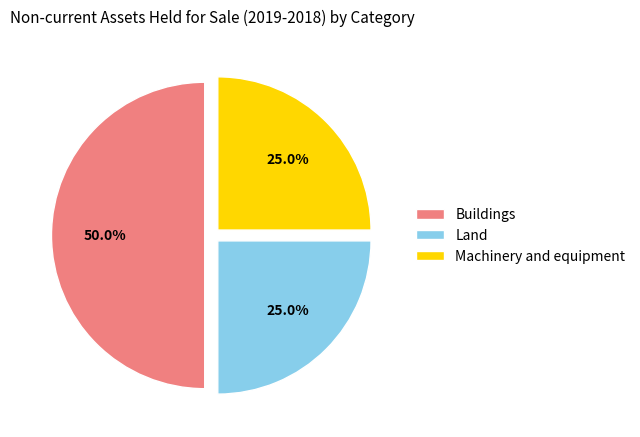

Which slice is the largest?

Buildings